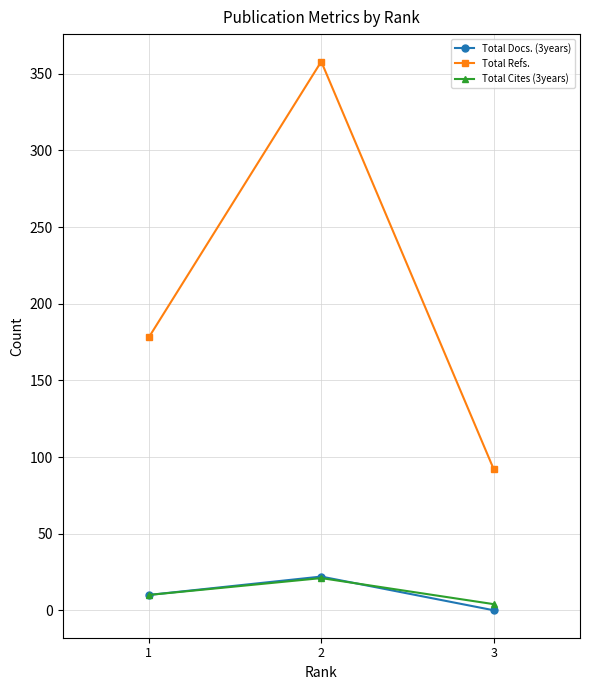

Count the number of data series in this chart.

3